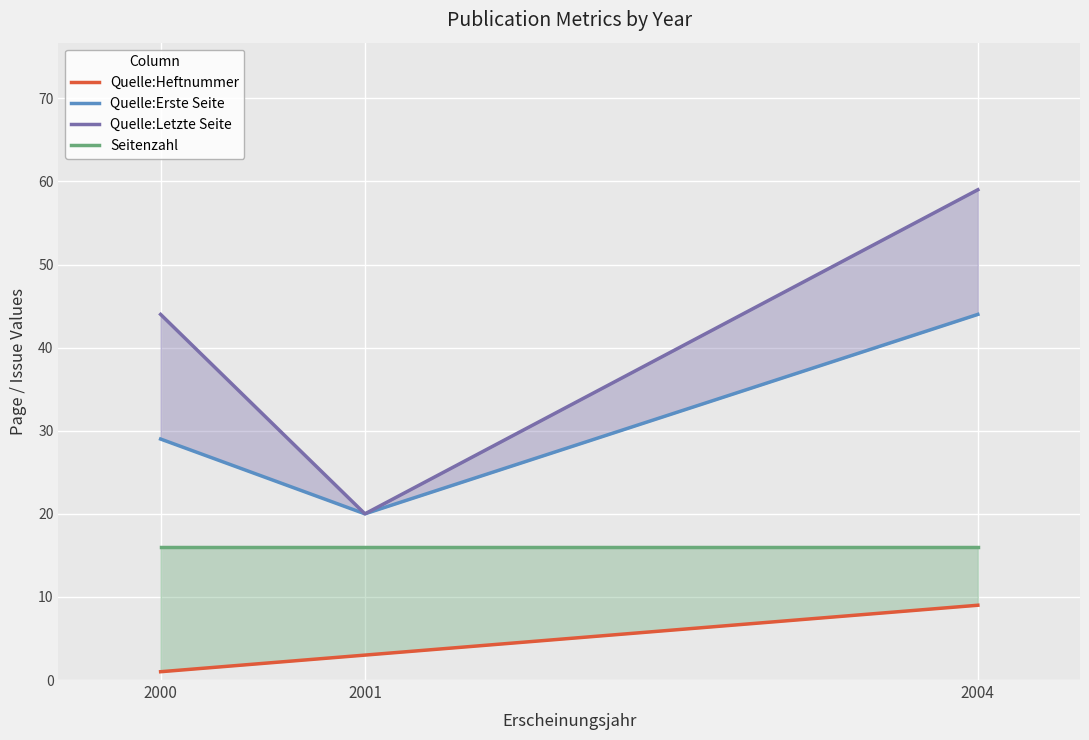

What is the total value across all series at 2000?

90